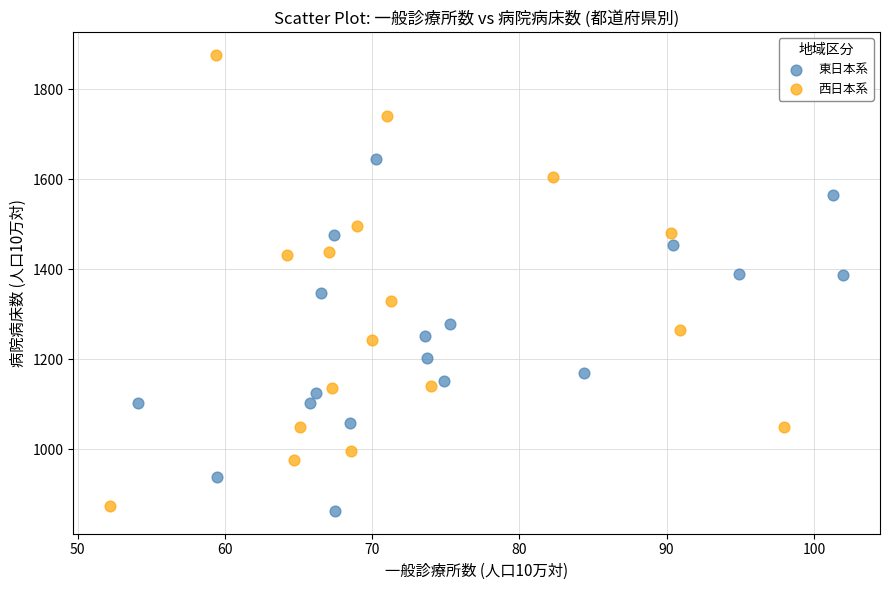

Which series has the widest spread of Y values?

西日本系